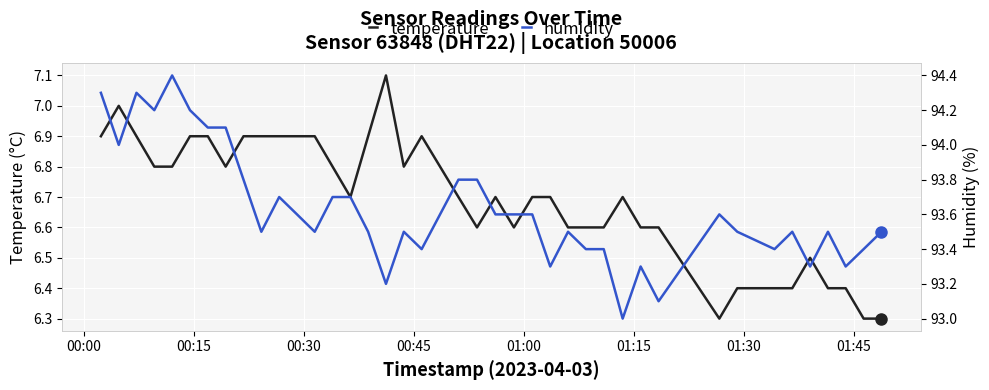

Which series has the largest total across all categories?

humidity